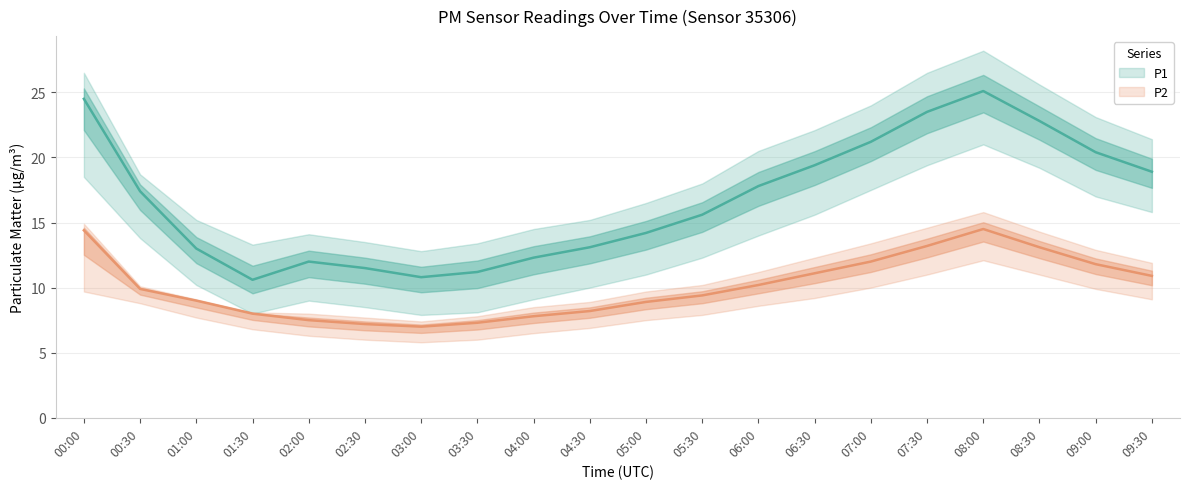

What are all the series names shown in the legend?

P1, P2